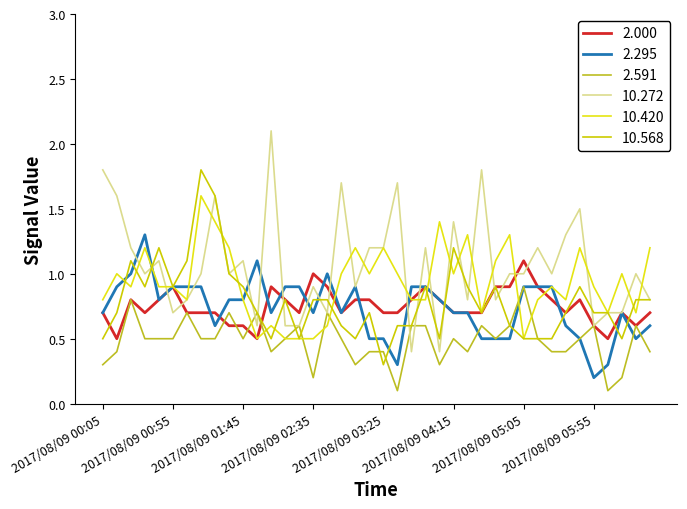

How many times do 2.295 and 10.420 cross each other?

7